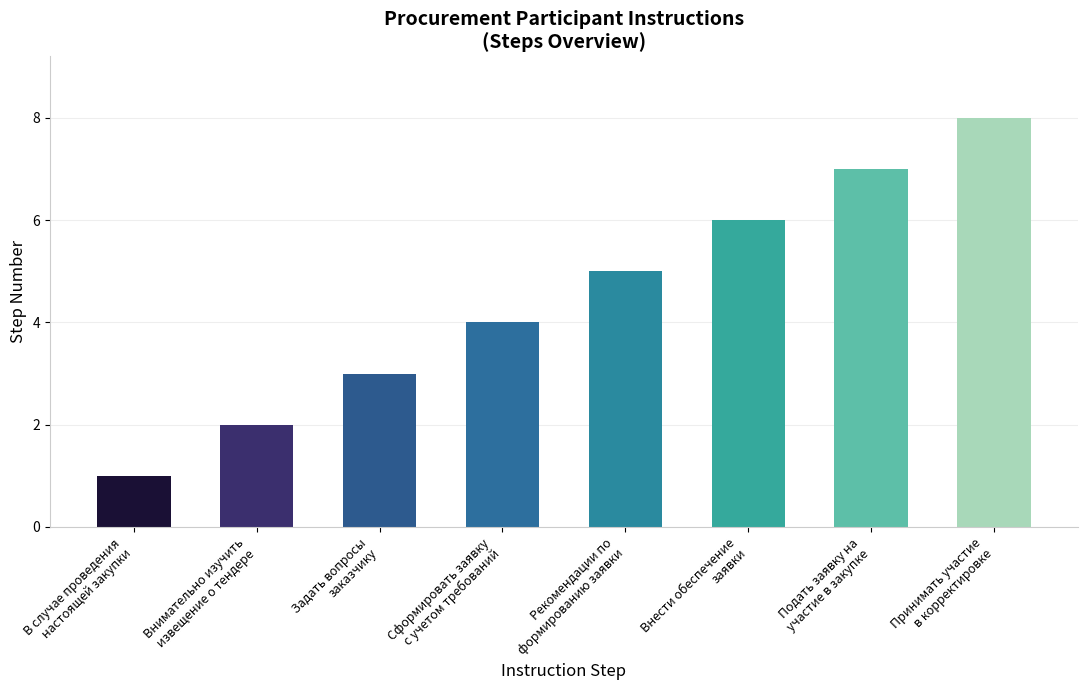

Reading right to left, what are all the values shown in this chart?

8	7	6	5	4	3	2	1